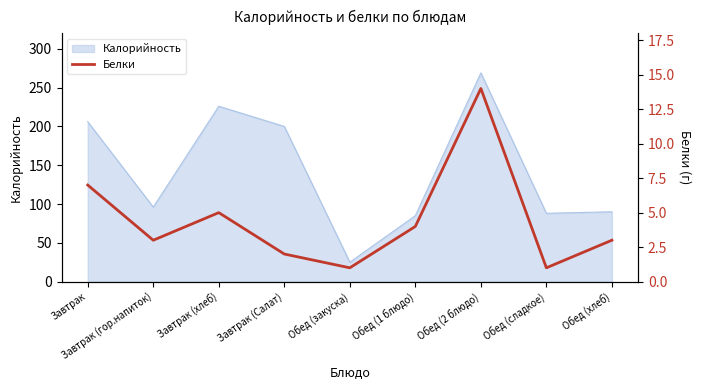

The value of Калорийность at Обед (1 блюдо) is 85. True or false?

True